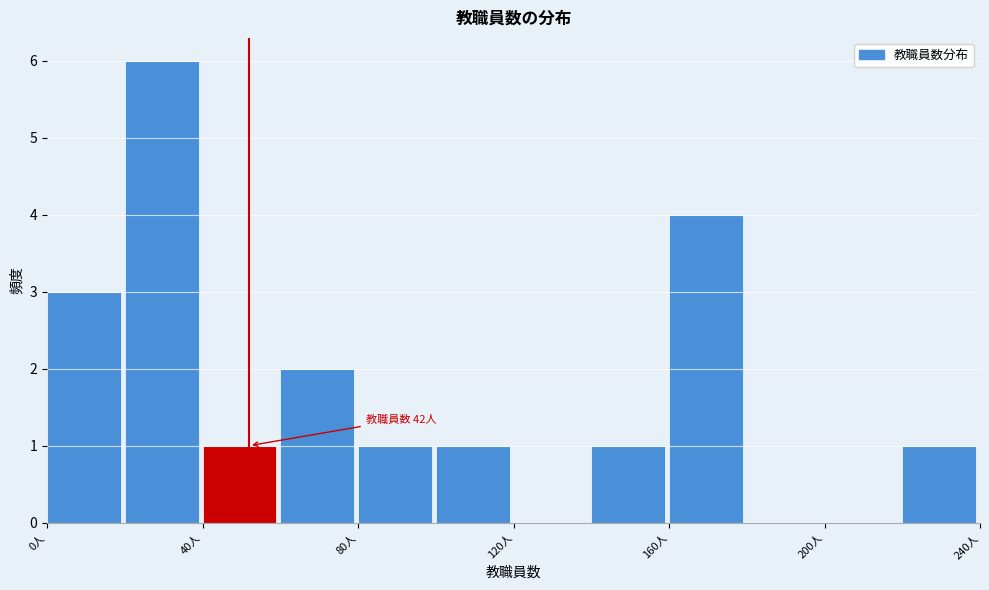

Which range on the x-axis has the tallest bar?

20 to 40